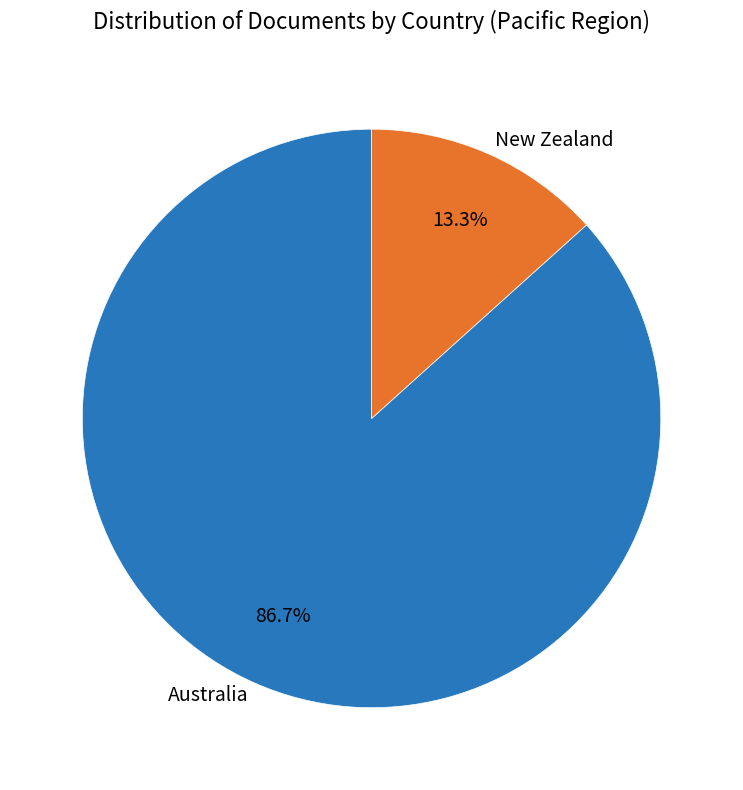

What percentage do New Zealand and Australia together represent?

100.0%